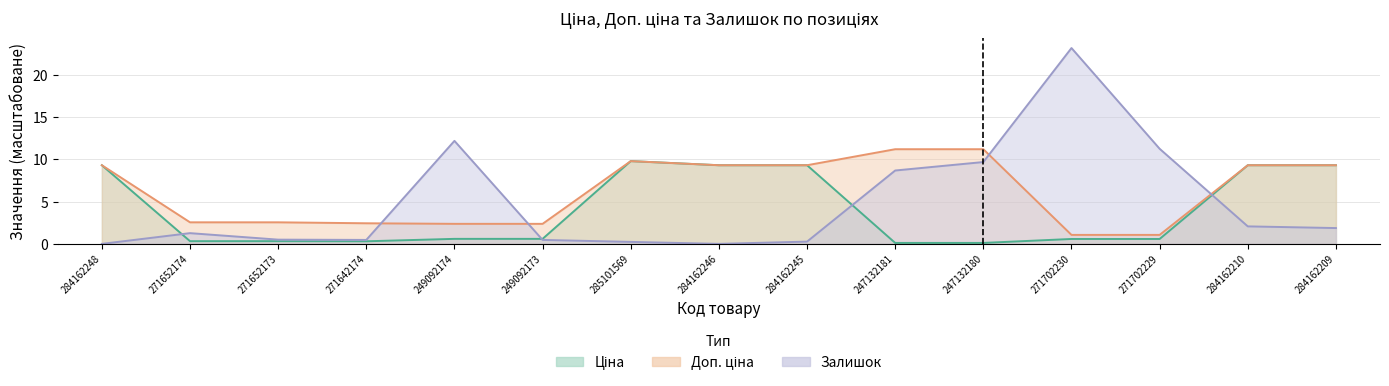

What is the maximum value for Доп. ціна?

11.2